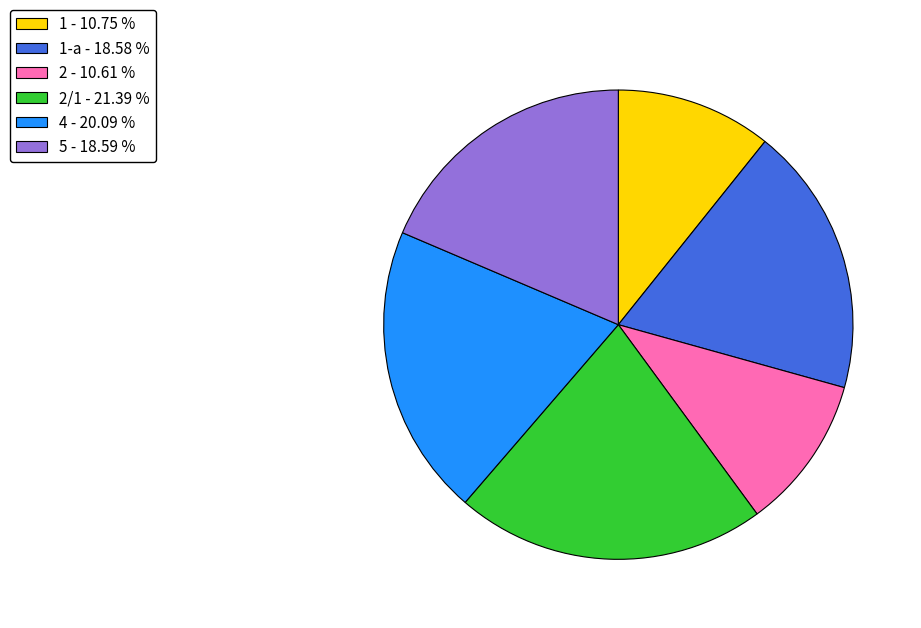

Is the sum of 5 - 18.59 % and 4 - 20.09 % greater than half?

No